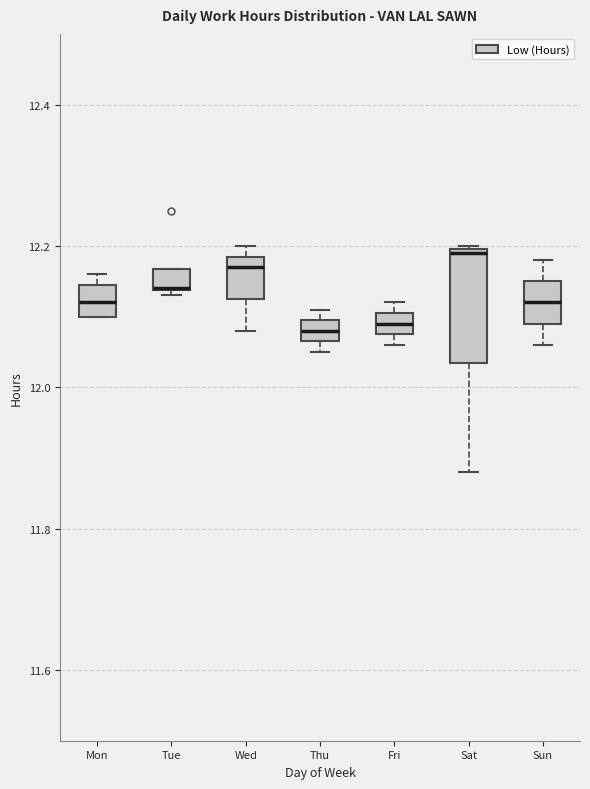

Which box is the tallest, from its lower edge to its upper edge?

Sat